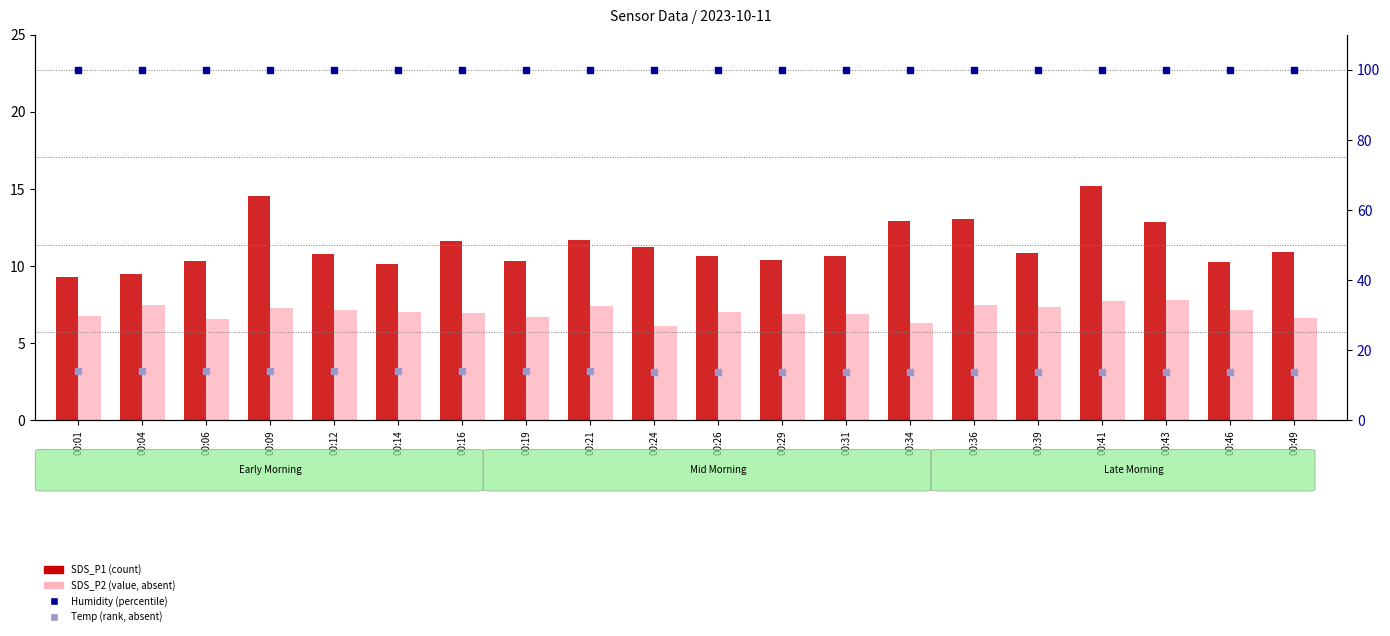

Which series reaches the maximum Y coordinate?

Humidity